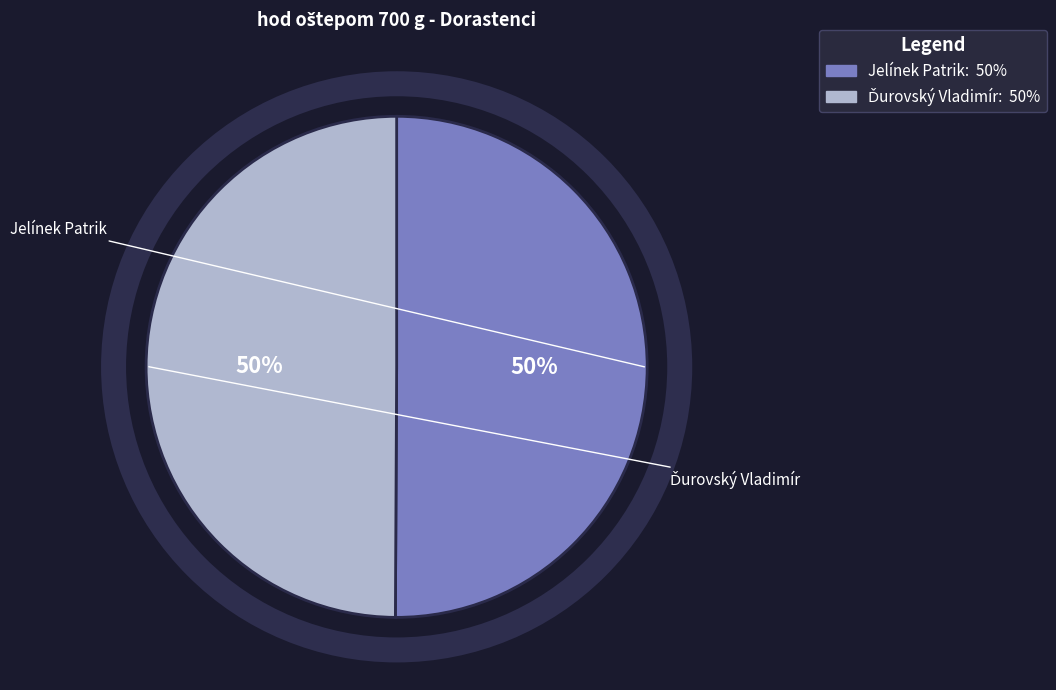

True or false: Jelínek Patrik accounts for 50% of the total.

True